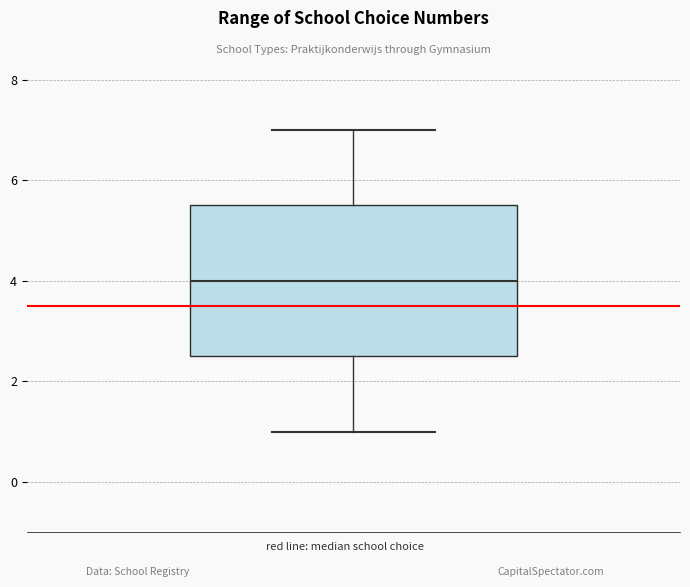

Transcribe this box plot: give where the median line is, the range the box spans, and where the two whiskers end, as read against the y-axis. The values are not printed on the chart, so give them approximately, as read against the axis.

median 4.0, box 2.6 to 5.6, whiskers 1.0 to 7.0